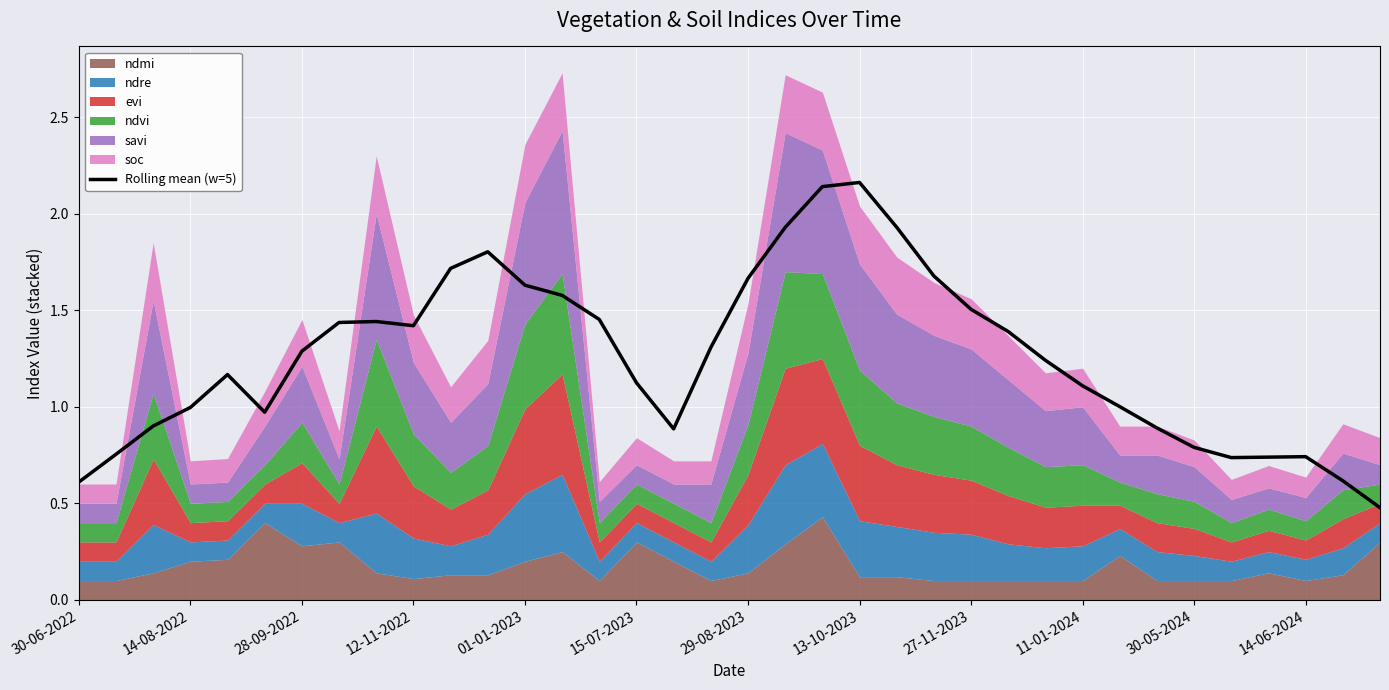

The value of Rolling mean (w=5) at 28-09-2022 is 2.0. True or false?

False